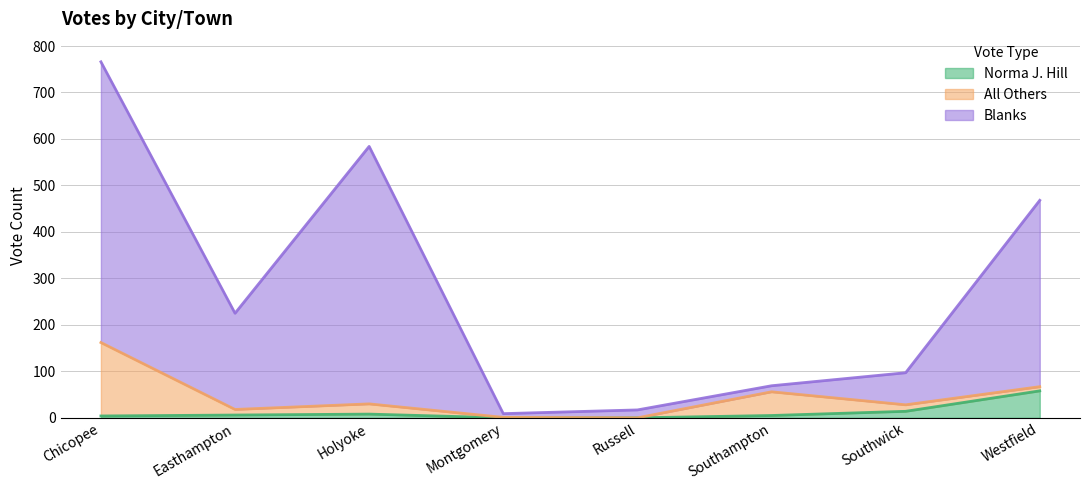

What are all the series names shown in the legend?

Norma J. Hill, All Others, Blanks